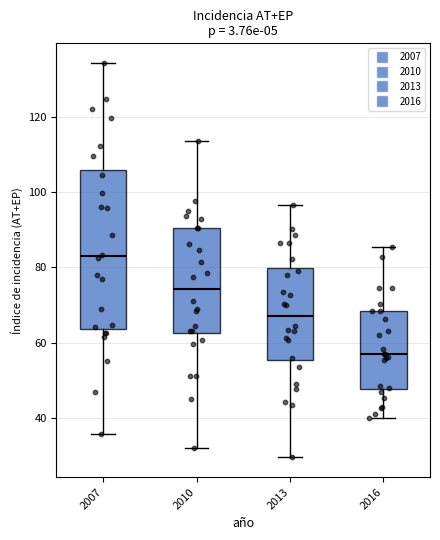

Reading left to right, read every box against the y-axis: the position of its median line, the range the box covers, and the ends of its whiskers. The values are not printed on the chart, so give them approximately, as read against the axis.

2007: median 82, box 64 to 106, whiskers 36 to 134
2010: median 74, box 62 to 90, whiskers 32 to 114
2013: median 68, box 56 to 80, whiskers 30 to 96
2016: median 56, box 48 to 68, whiskers 40 to 86